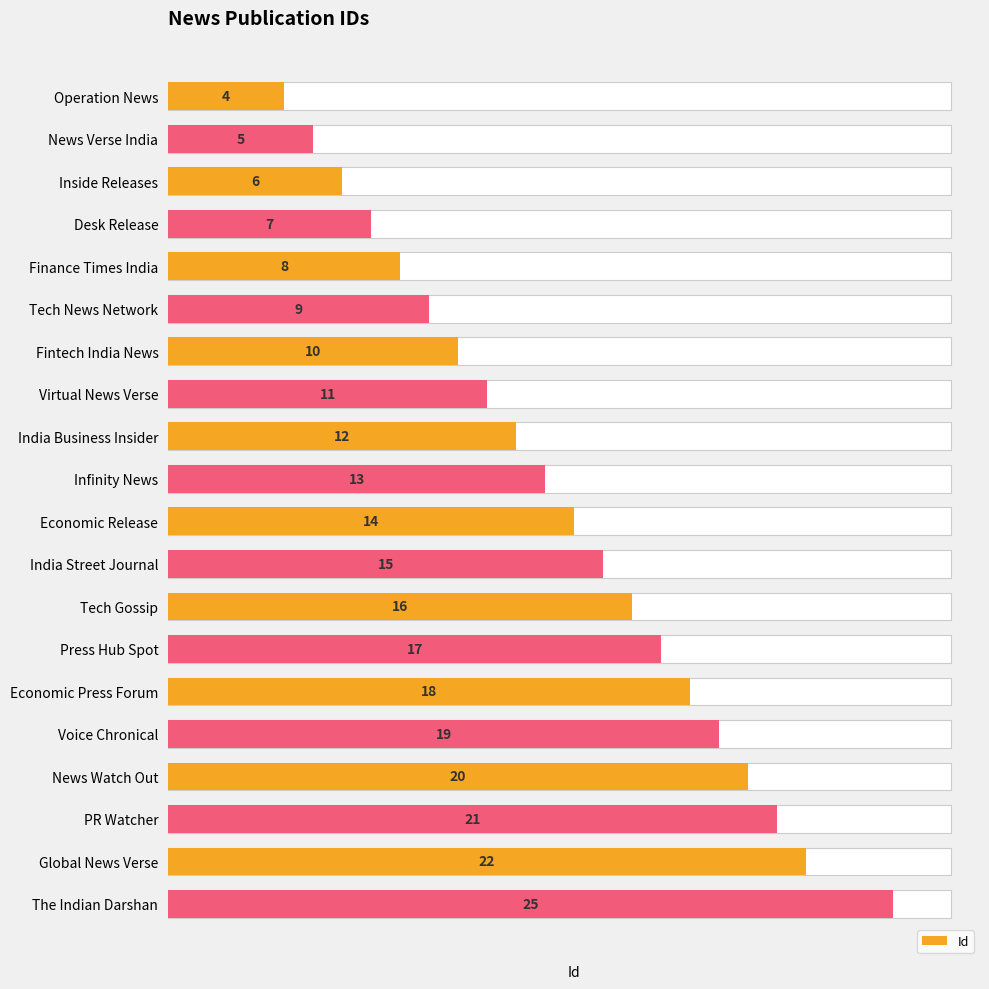

Count the number of values greater than 14.

9